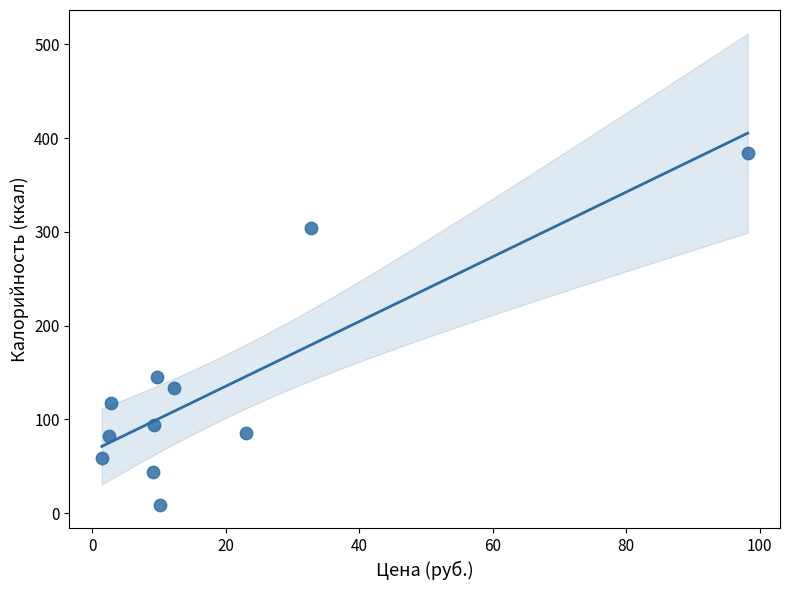

What is the range of X values (max minus min)?

96.8